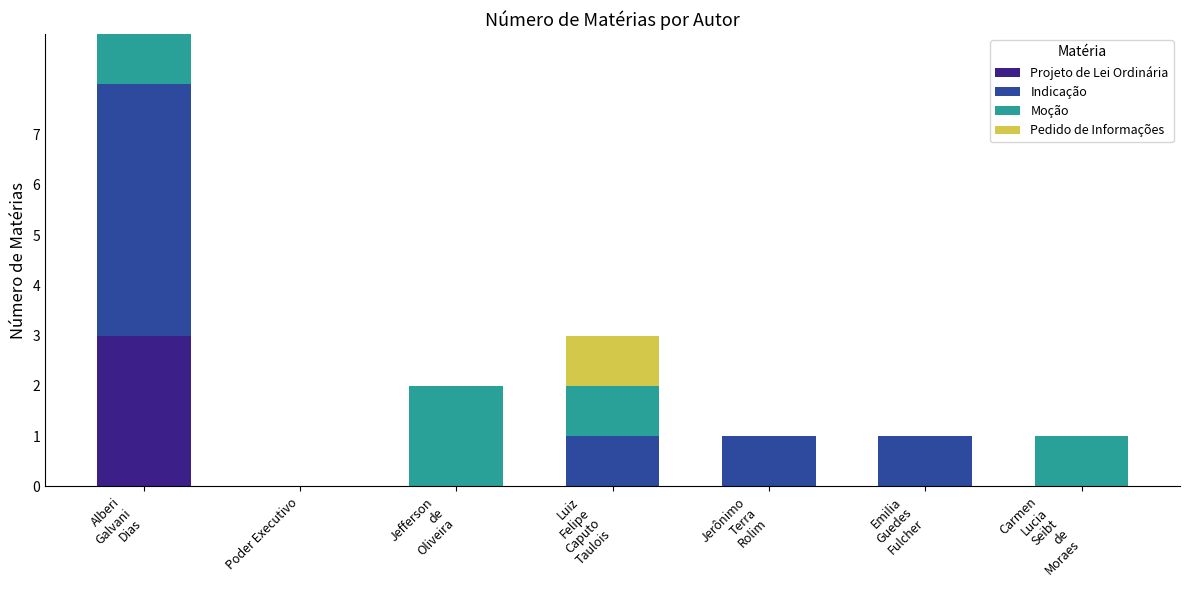

Does the chart contain stacked bars?

Yes